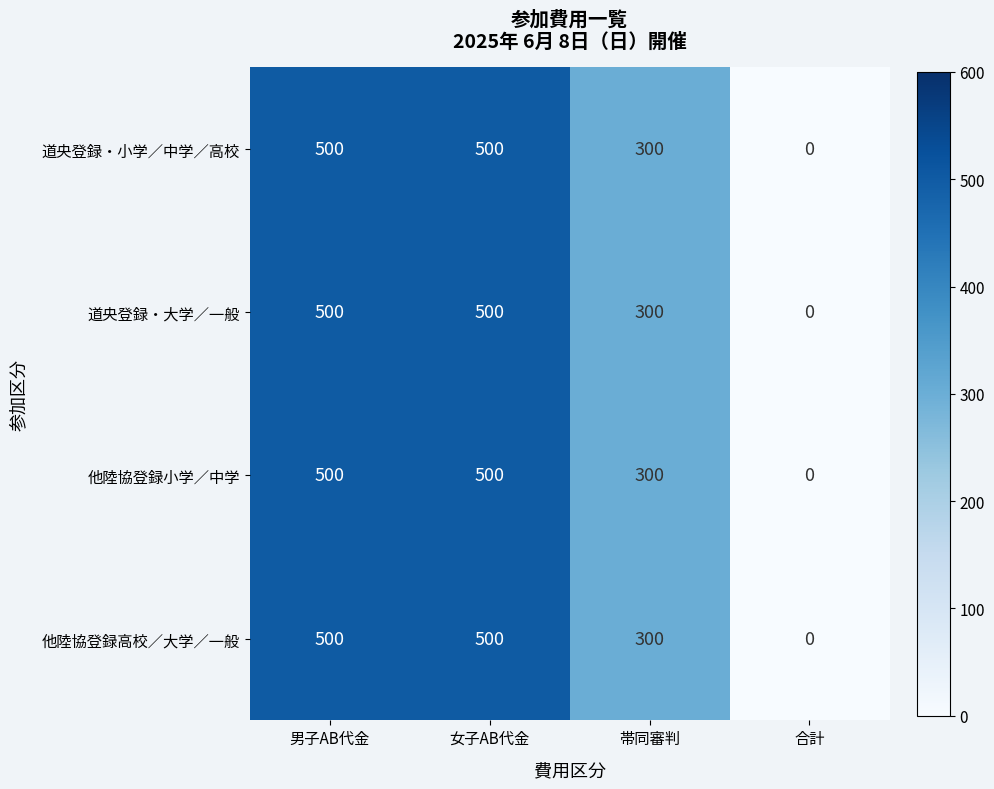

How many positive values does the 他陸協登録小学／中学 series have?

3